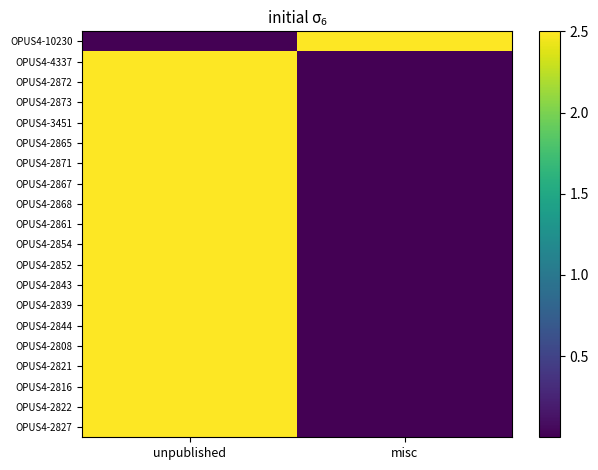

How many series are shown in this chart?

20